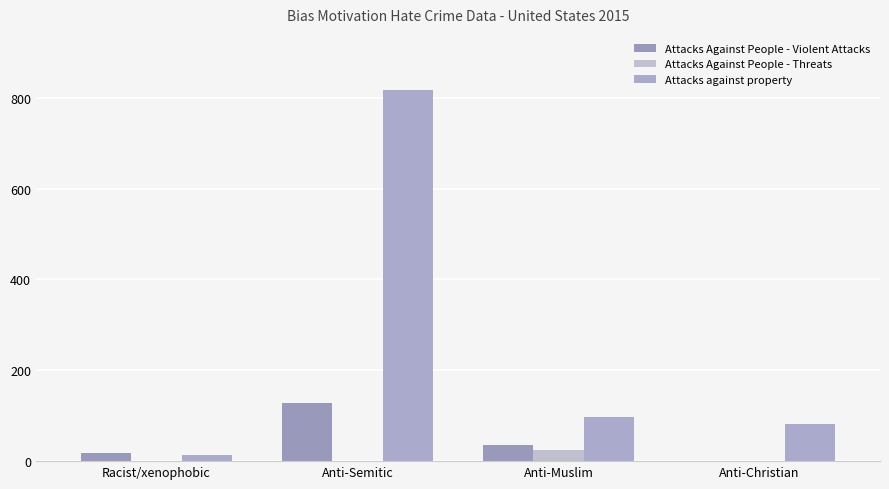

Are the bars horizontal?

No